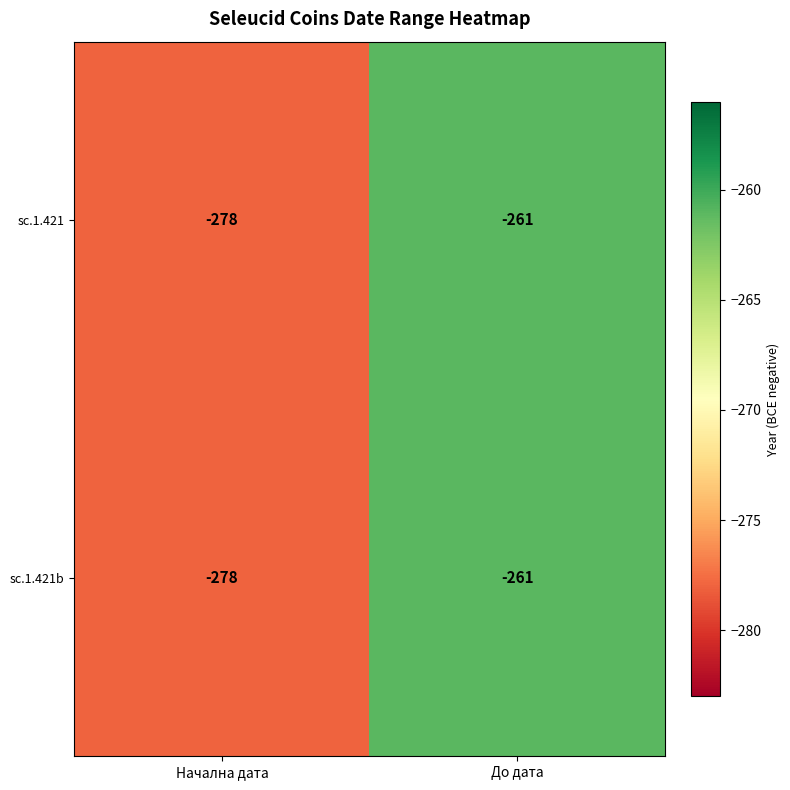

At which label is sc.1.421 closest to -269?

До дата